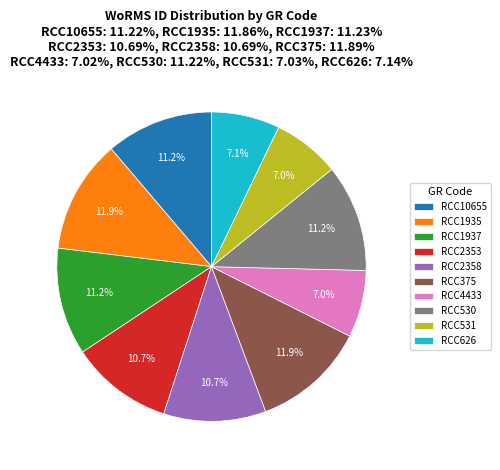

To the nearest percent, what percentage of the pie is RCC531?

7%